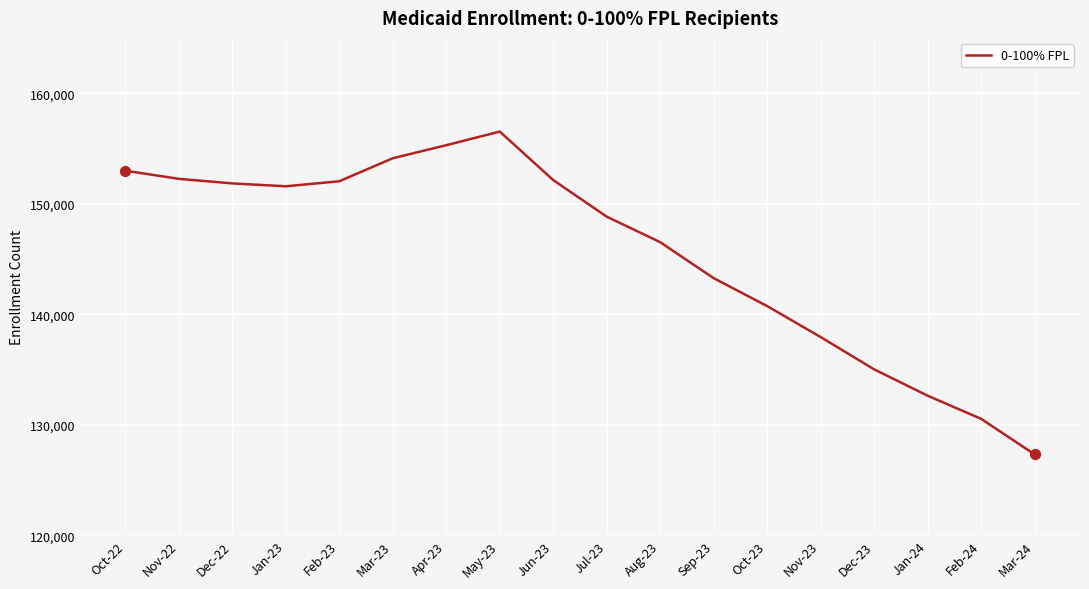

What is the change in value from Oct-22 to Mar-23?

+1128